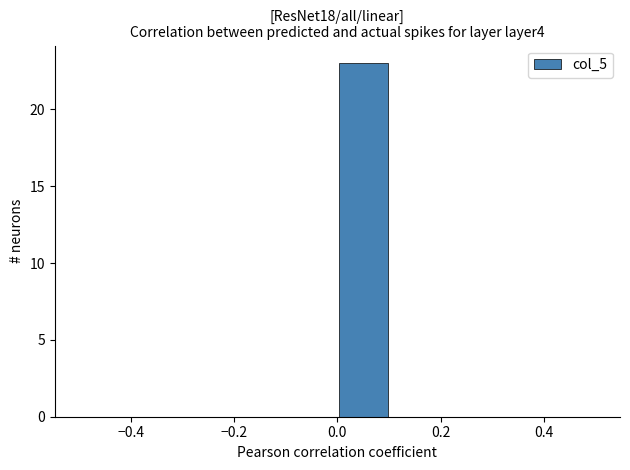

Reading left to right, list every bar in this chart as the range it spans on the x-axis followed by its height. The values are not printed on the chart, so give them approximately, as read against the axis.

-0.5 to -0.4: 0
-0.4 to -0.3: 0
-0.3 to -0.2: 0
-0.2 to -0.1: 0
-0.1 to 0.0: 0
0.0 to 0.1: 23
0.1 to 0.2: 0
0.2 to 0.3: 0
0.3 to 0.4: 0
0.4 to 0.5: 0